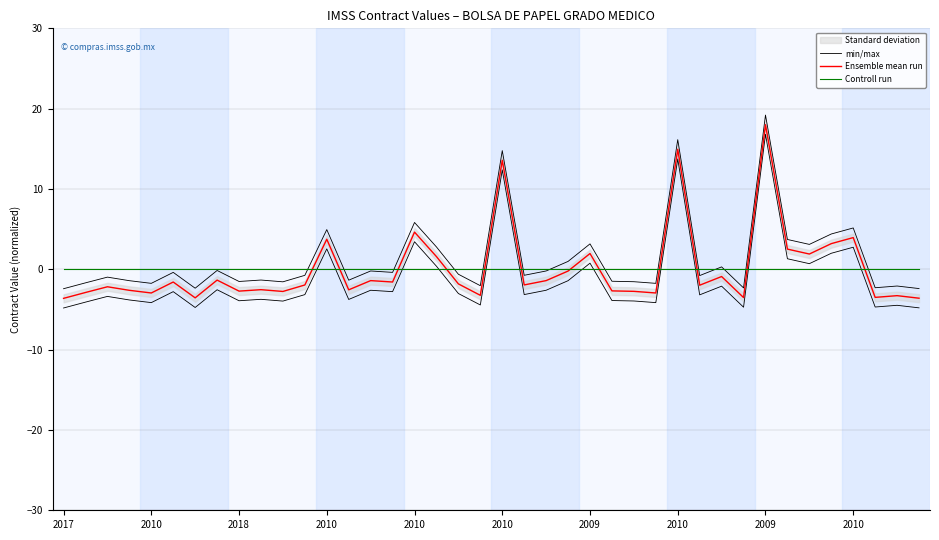

Which series has the largest range (max minus min)?

min/max